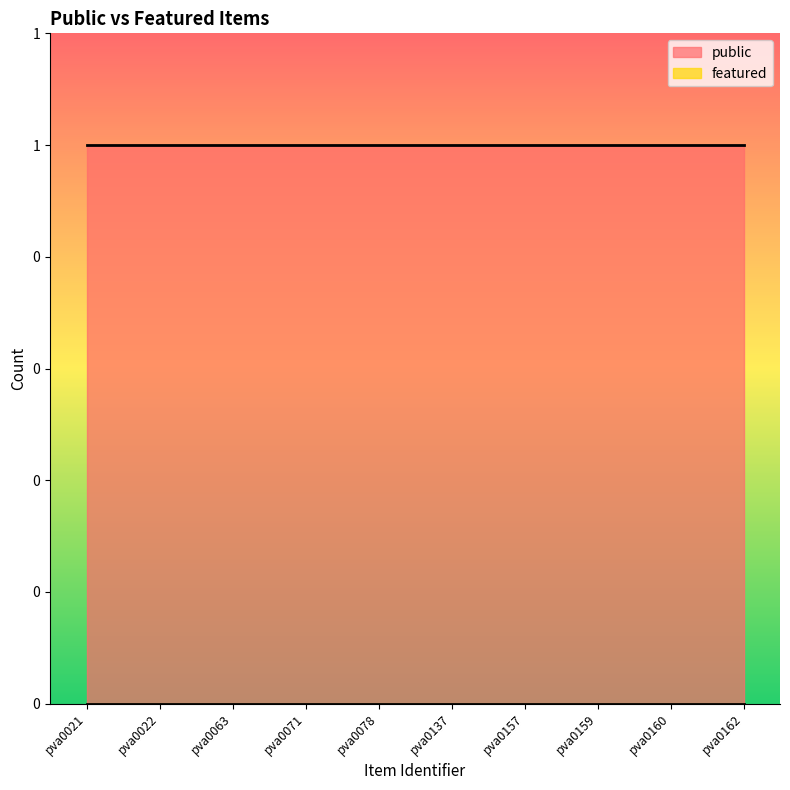

Reading right to left, transcribe all the data shown in this chart.

public: 1	1	1	1	1	1	1	1	1	1
featured: 0	0	0	0	0	0	0	0	0	0